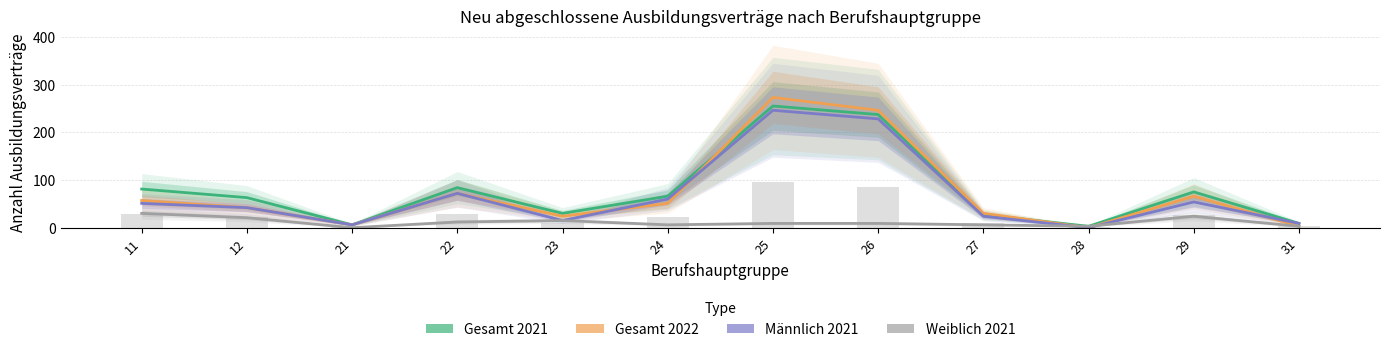

Reading left to right, extract all data points from this chart.

Gesamt 2021: 81	63	6	84	30	66	255	237	27	3	75	9
Gesamt 2022: 57	42	6	72	24	51	273	246	30	0	66	3
Männlich 2021: 51	42	6	72	15	60	246	228	24	0	54	9
Weiblich 2021: 30	21	0	12	15	6	9	9	6	3	24	3